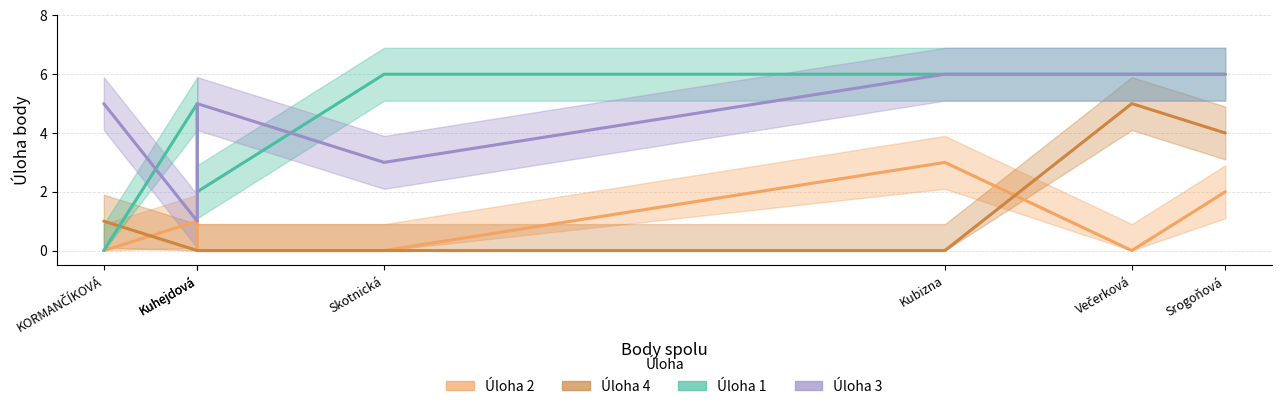

What is the difference between the highest and lowest values at Kuhejdová?

5